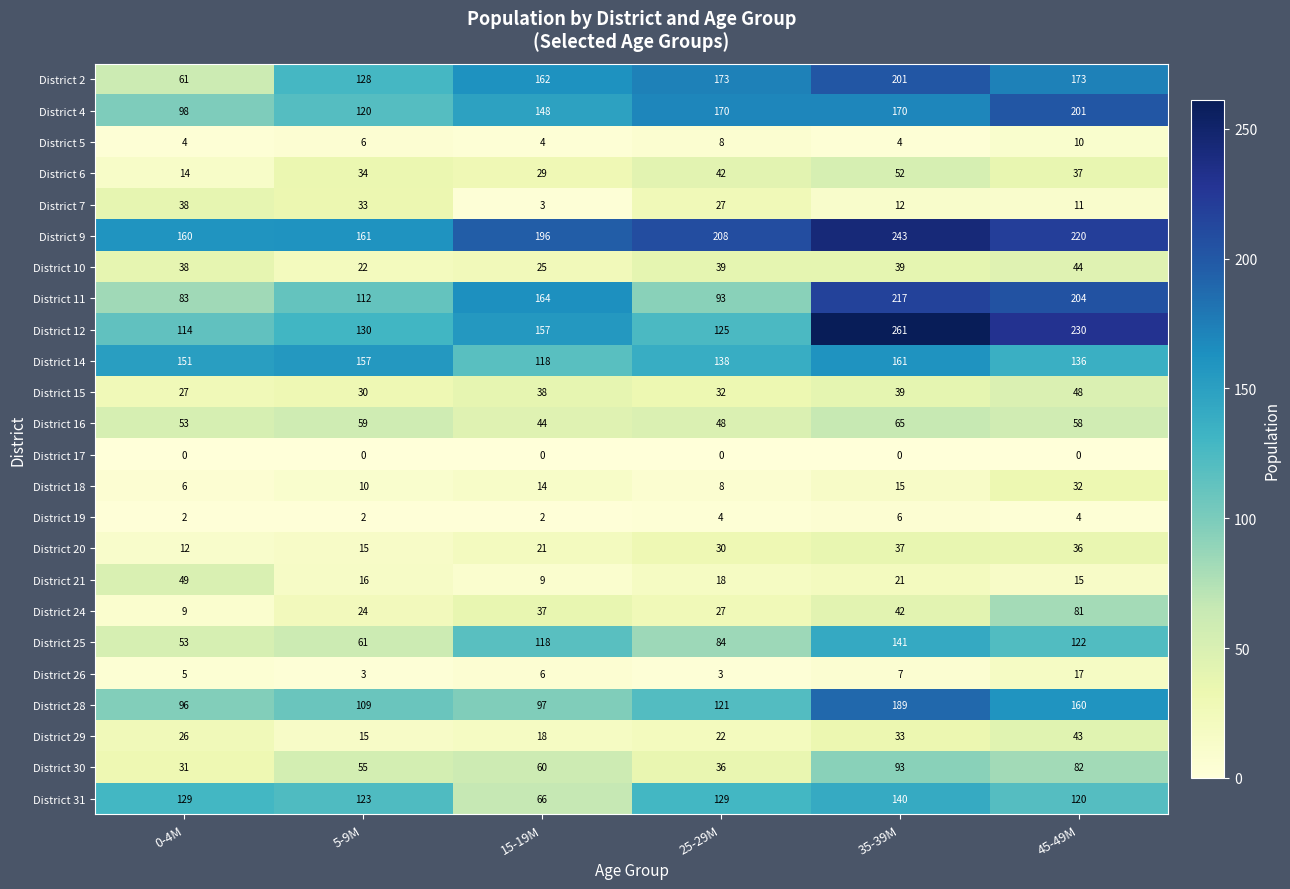

What is the difference between the highest and lowest values at 25-29M?

208